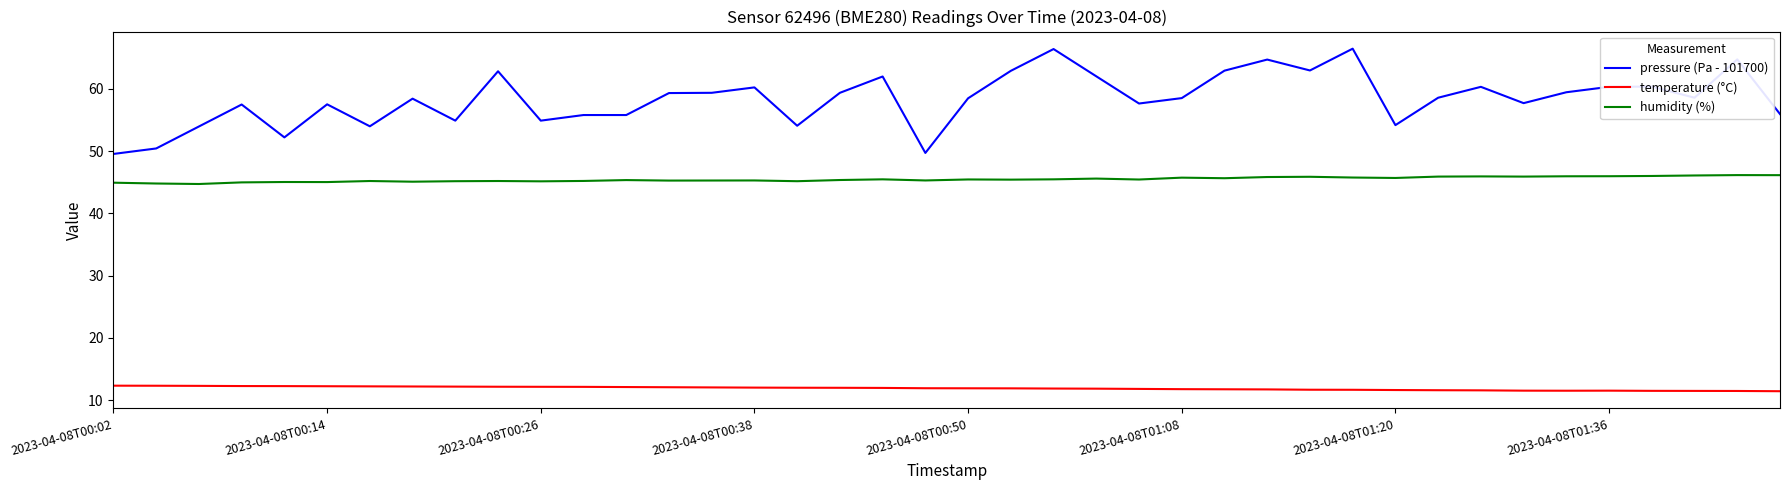

Which series has the widest spread of values?

pressure (Pa - 101700)